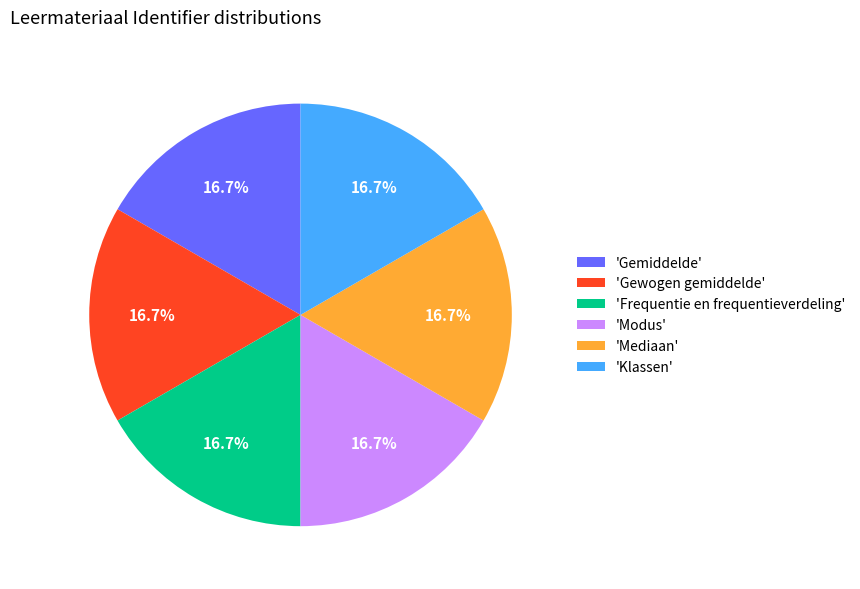

What portion of the pie excludes 'Modus'?

83.3%